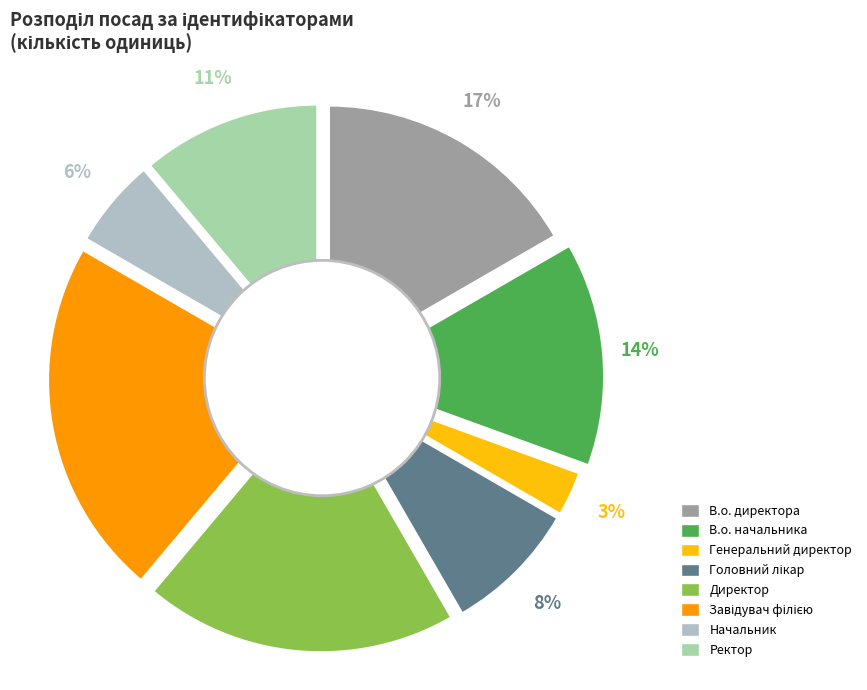

Count the number of slices in the pie.

8